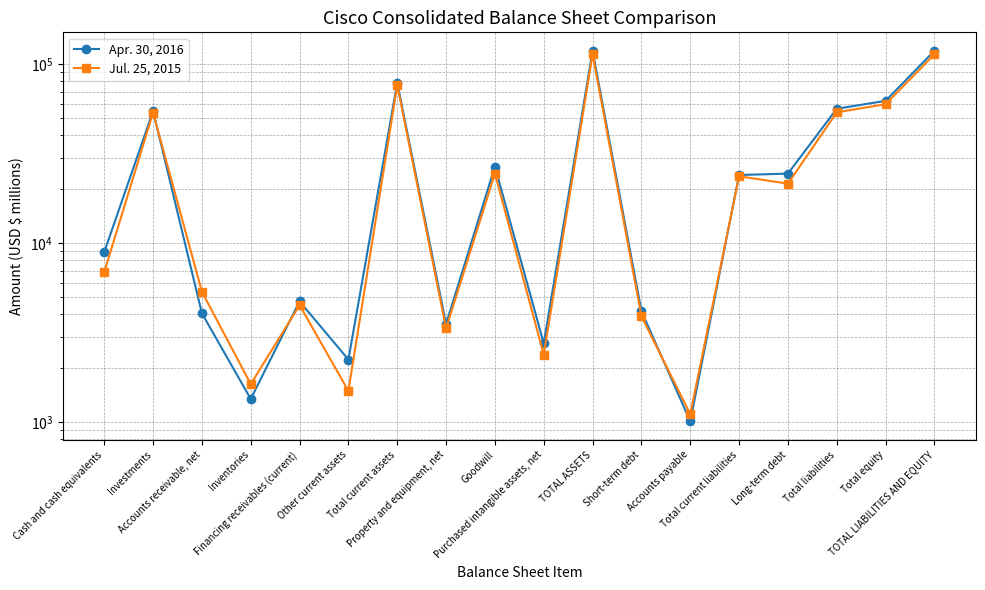

Reading left to right, what are all the values shown in this chart?

Apr. 30, 2016: Cash and cash equivalents=8895	Investments=54617	Accounts receivable, net=4047	Inventories=1343	Financing receivables (current)=4716	Other current assets=2230	Total current assets=78571	Property and equipment, net=3529	Goodwill=26762	Purchased intangible assets, net=2744	TOTAL ASSETS=118654	Short-term debt=4164	Accounts payable=1007	Total current liabilities=24003	Long-term debt=24431	Total liabilities=56296	Total equity=62358	TOTAL LIABILITIES AND EQUITY=118654
Jul. 25, 2015: Cash and cash equivalents=6877	Investments=53539	Accounts receivable, net=5344	Inventories=1627	Financing receivables (current)=4491	Other current assets=1490	Total current assets=76283	Property and equipment, net=3332	Goodwill=24469	Purchased intangible assets, net=2376	TOTAL ASSETS=113481	Short-term debt=3897	Accounts payable=1104	Total current liabilities=23623	Long-term debt=21457	Total liabilities=53774	Total equity=59707	TOTAL LIABILITIES AND EQUITY=113481